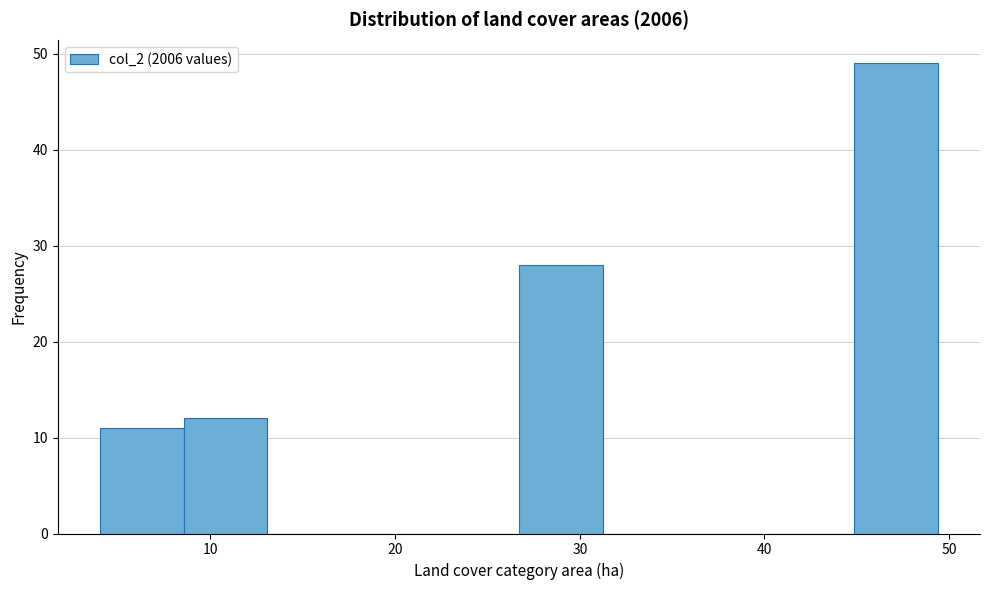

Over which range of the x-axis is the bar tallest?

45 to 49